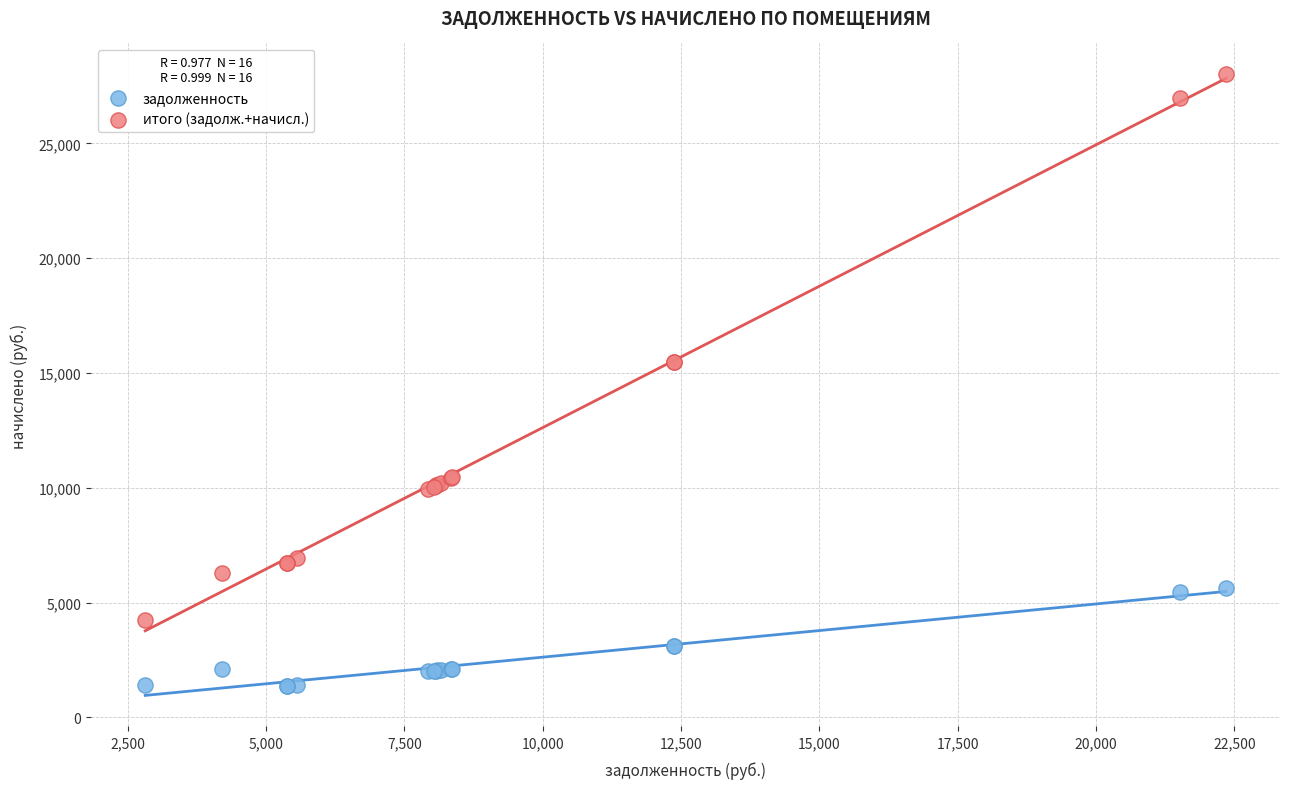

Which series reaches the minimum Y coordinate?

задолженность